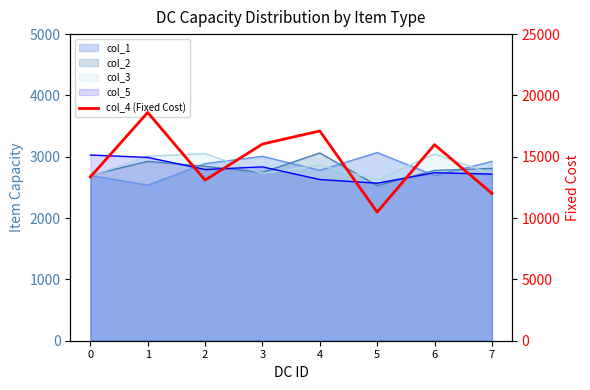

The value at 5 is 16445. True or false?

False